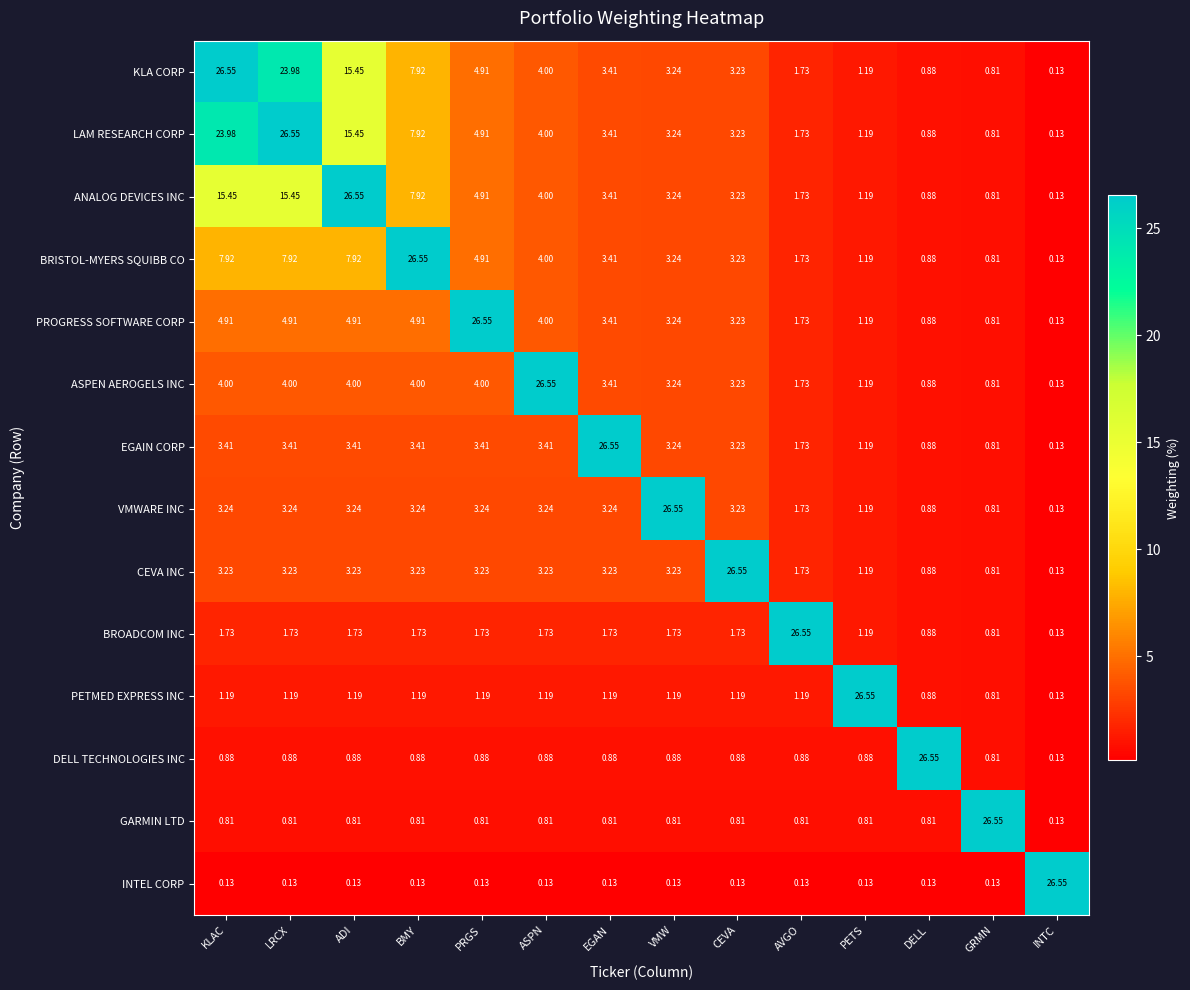

Is the value of ANALOG DEVICES INC at ADI greater than the value of VMWARE INC at GRMN?

Yes